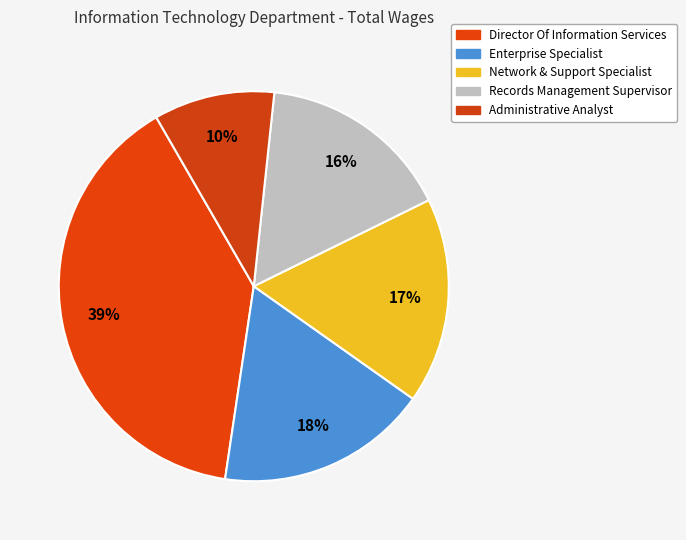

The Administrative Analyst slice represents 10% of the pie. True or false?

True